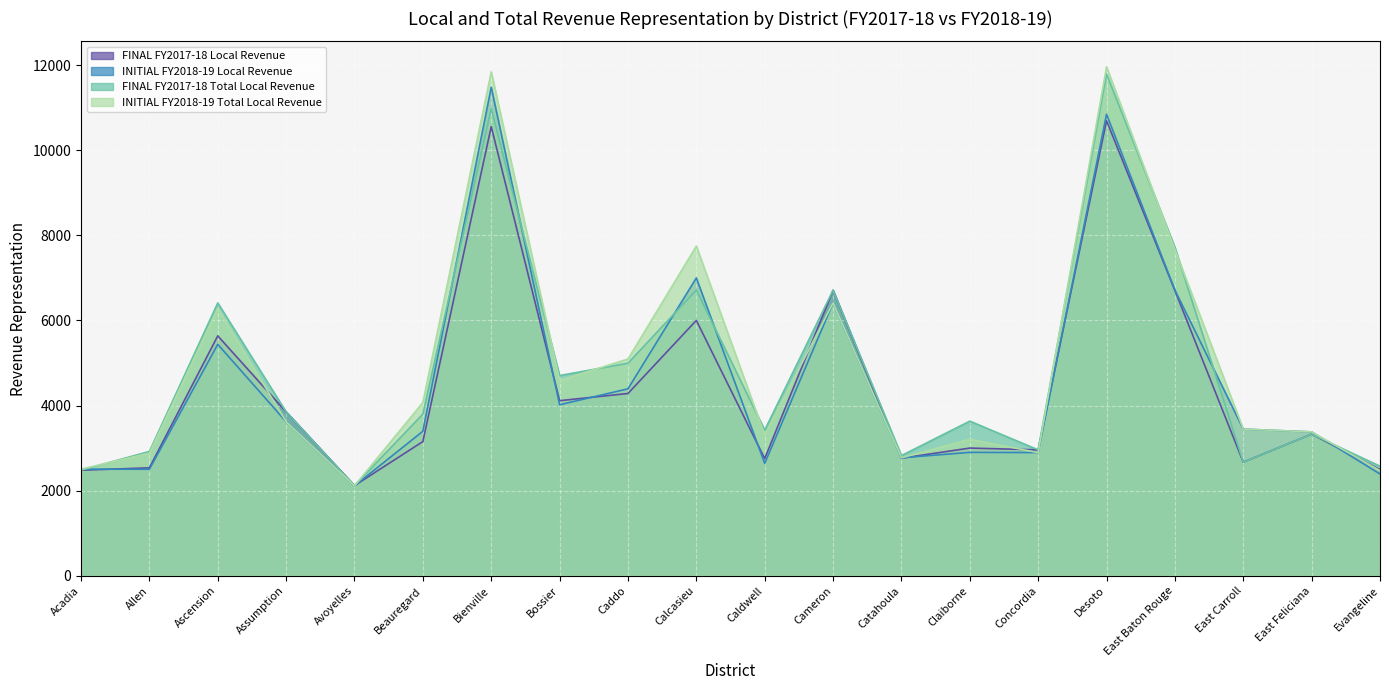

Reading left to right, what are all the values shown in this chart?

FINAL FY2017-18 Local Revenue: Acadia=2482	Allen=2538	Ascension=5638	Assumption=3853	Avoyelles=2120	Beauregard=3155	Bienville=10554	Bossier=4115	Caddo=4284	Calcasieu=6001	Caldwell=2754	Cameron=6710	Catahoula=2764	Claiborne=3002	Concordia=2960	Desoto=10692	East Baton Rouge=6703	East Carroll=2670	East Feliciana=3329	Evangeline=2496
INITIAL FY2018-19 Local Revenue: Acadia=2506	Allen=2504	Ascension=5439	Assumption=3620	Avoyelles=2115	Beauregard=3397	Bienville=11478	Bossier=4019	Caddo=4394	Calcasieu=6998	Caldwell=2643	Cameron=6410	Catahoula=2773	Claiborne=2901	Concordia=2896	Desoto=10845	East Baton Rouge=6714	East Carroll=3448	East Feliciana=3382	Evangeline=2393
FINAL FY2017-18 Total Local Revenue: Acadia=2482	Allen=2923	Ascension=6412	Assumption=3853	Avoyelles=2120	Beauregard=3800	Bienville=10976	Bossier=4706	Caddo=4995	Calcasieu=6714	Caldwell=3424	Cameron=6710	Catahoula=2826	Claiborne=3635	Concordia=2960	Desoto=11789	East Baton Rouge=7721	East Carroll=2670	East Feliciana=3329	Evangeline=2576
INITIAL FY2018-19 Total Local Revenue: Acadia=2506	Allen=2883	Ascension=6285	Assumption=3620	Avoyelles=2115	Beauregard=4073	Bienville=11839	Bossier=4588	Caddo=5094	Calcasieu=7747	Caldwell=3310	Cameron=6410	Catahoula=2773	Claiborne=3207	Concordia=2896	Desoto=11958	East Baton Rouge=7667	East Carroll=3448	East Feliciana=3382	Evangeline=2473